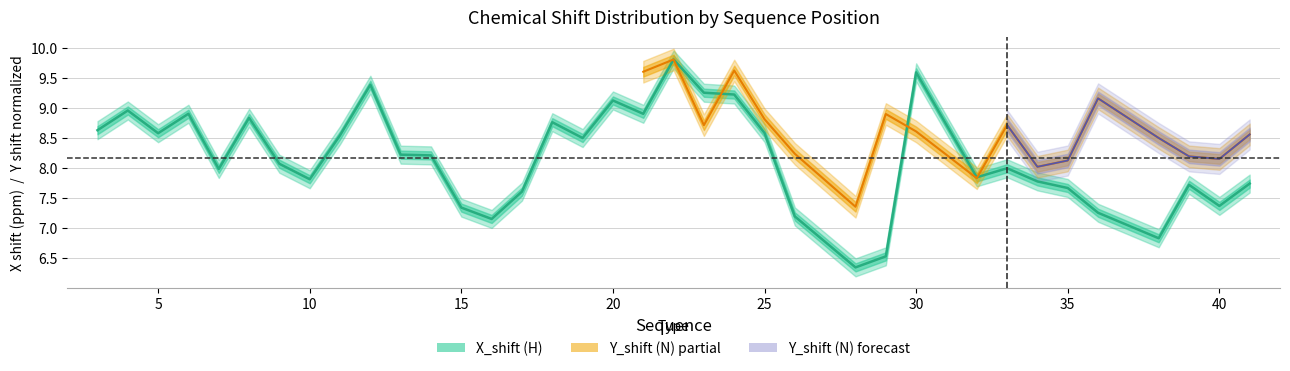

At which label is the value closest to 8?

33